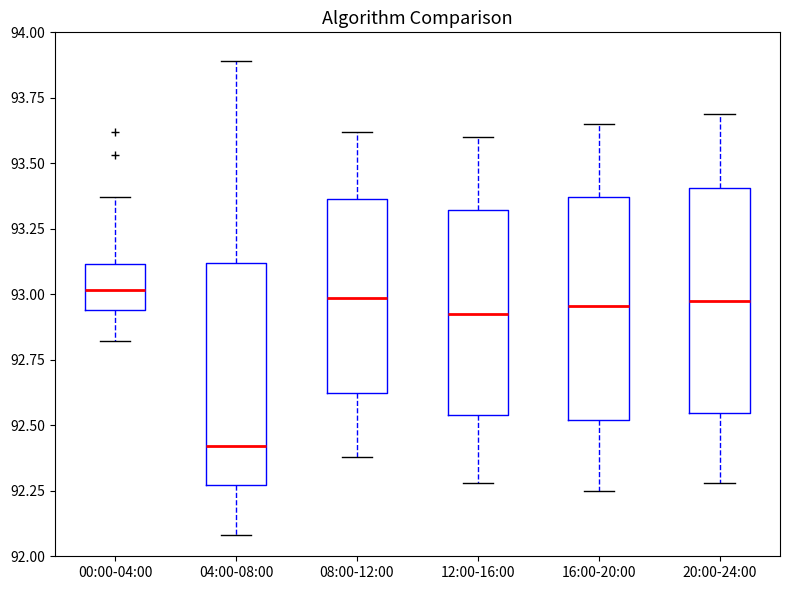

Where does the upper whisker of the box for 08:00-12:00 end on the y-axis? The values are not printed on the chart, so give them approximately, as read against the axis.

93.60